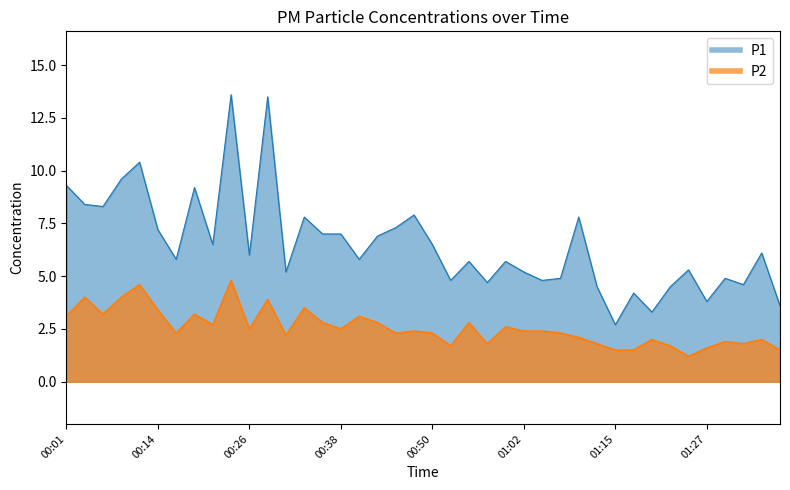

What is the difference between the maximum and minimum values in the P2 series?

3.6